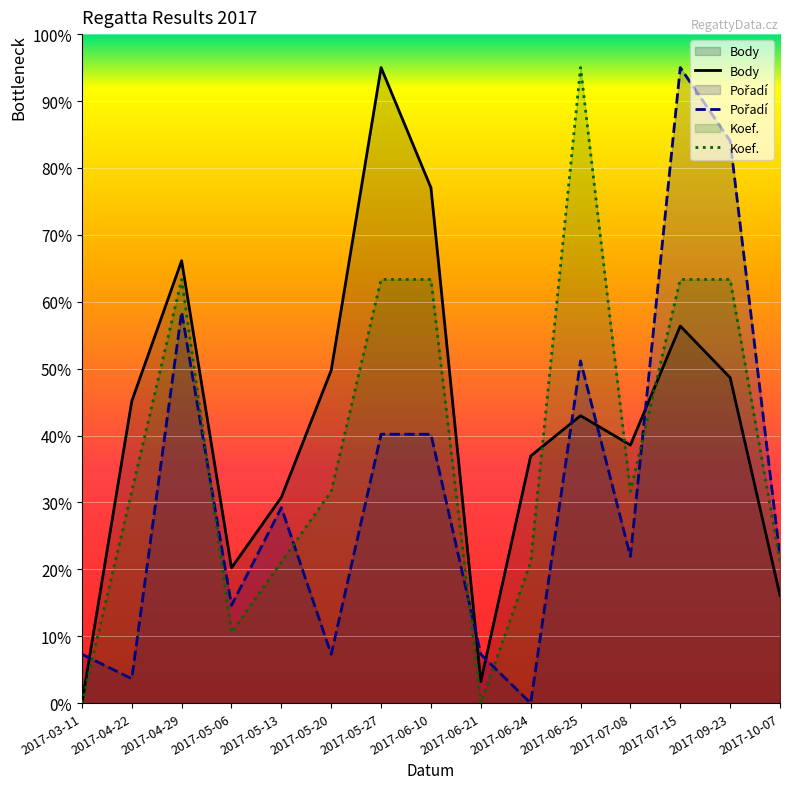

What position from the right is 2017-04-22?

14